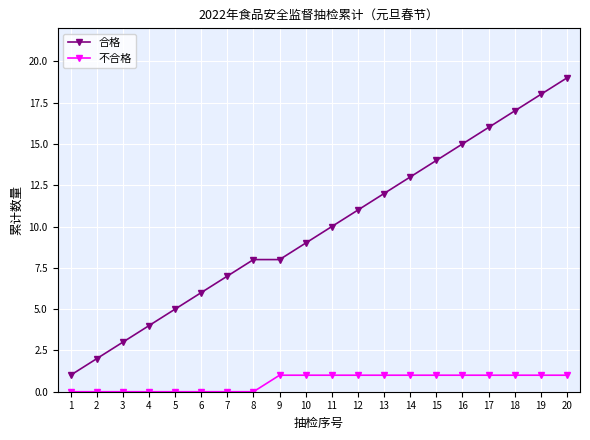

What is the maximum value shown in the chart?

19